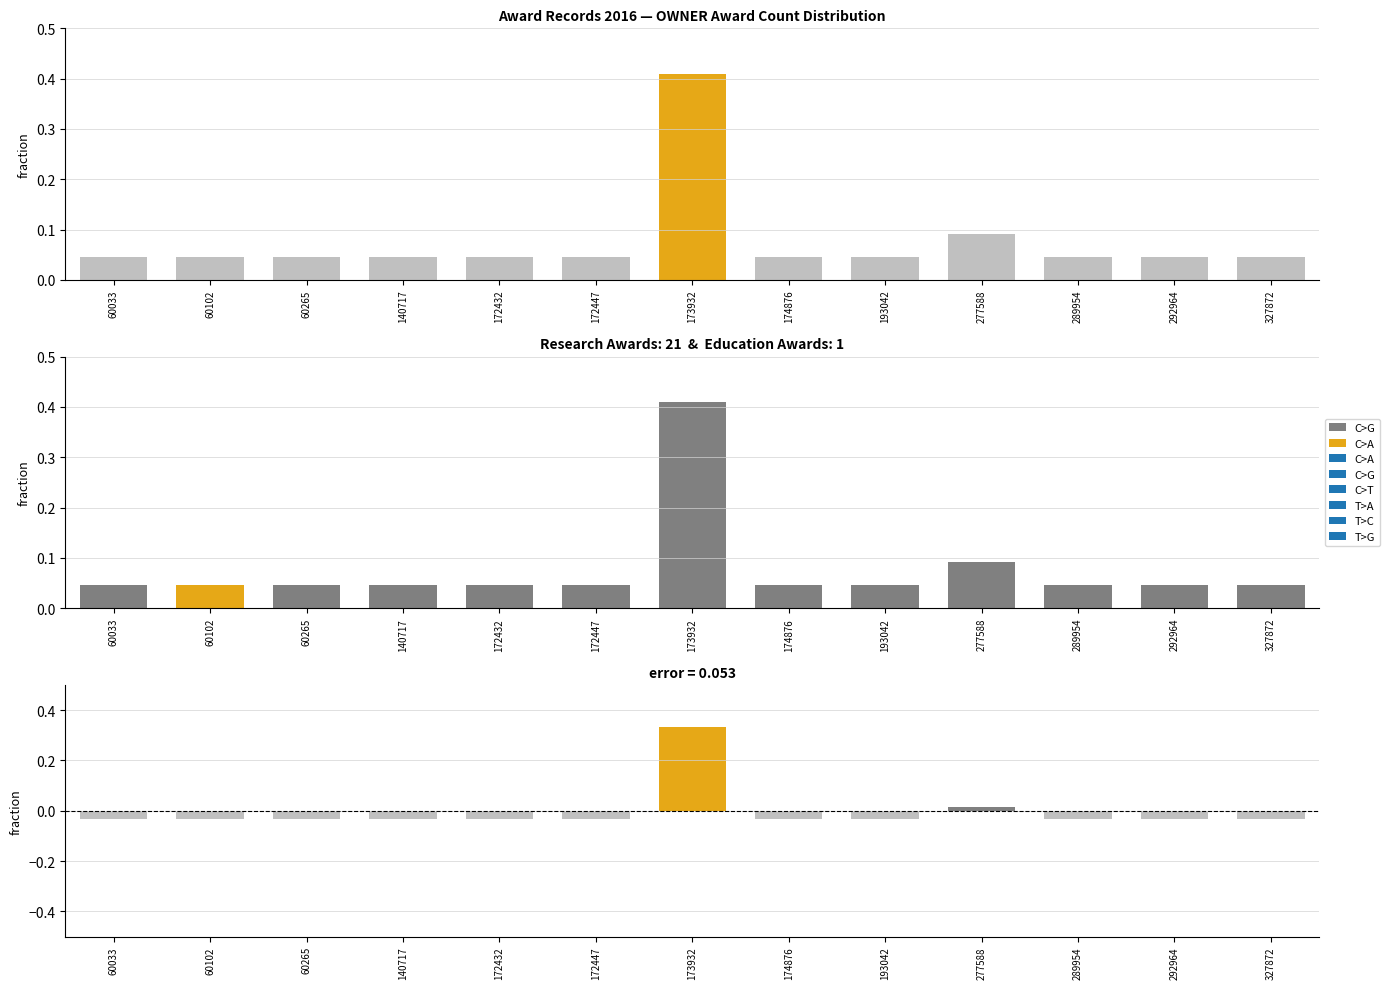

What is the difference between the maximum and minimum values in the C>G series?

0.4